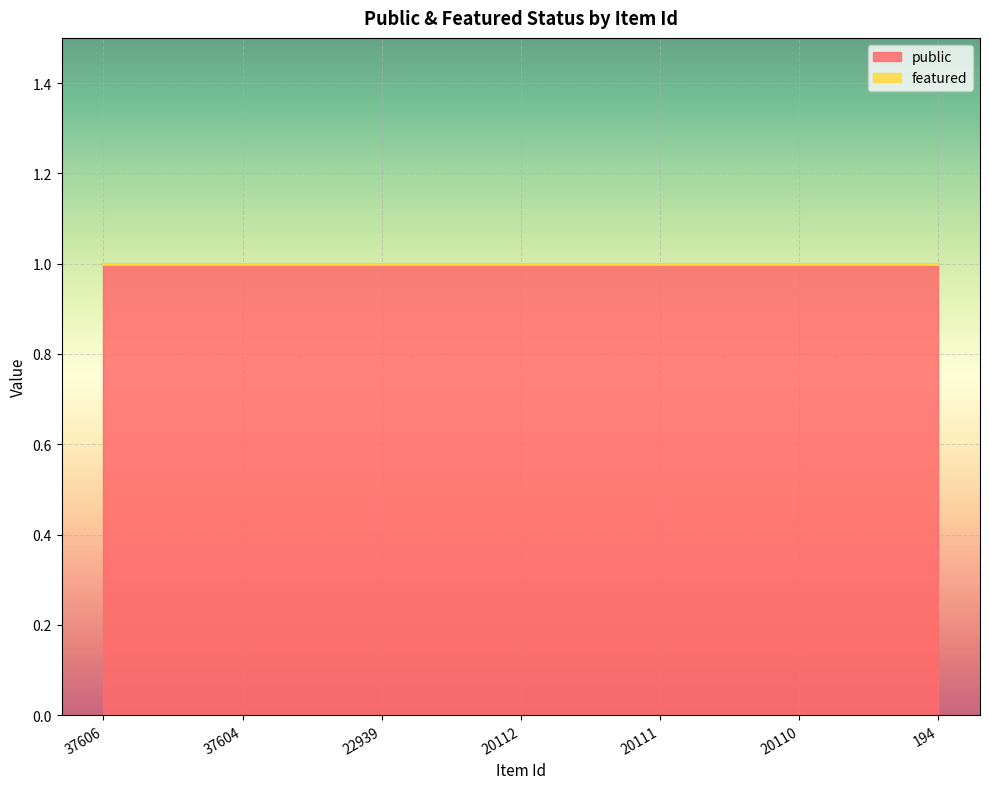

True or false: featured and public intersect in this chart.

False